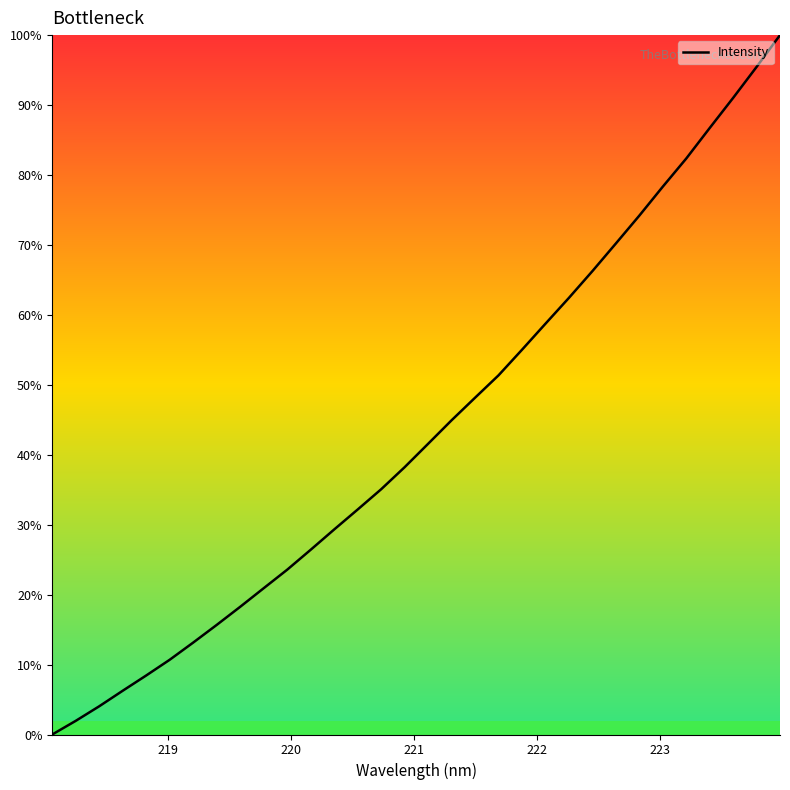

What is the maximum value shown in the chart?

100.0